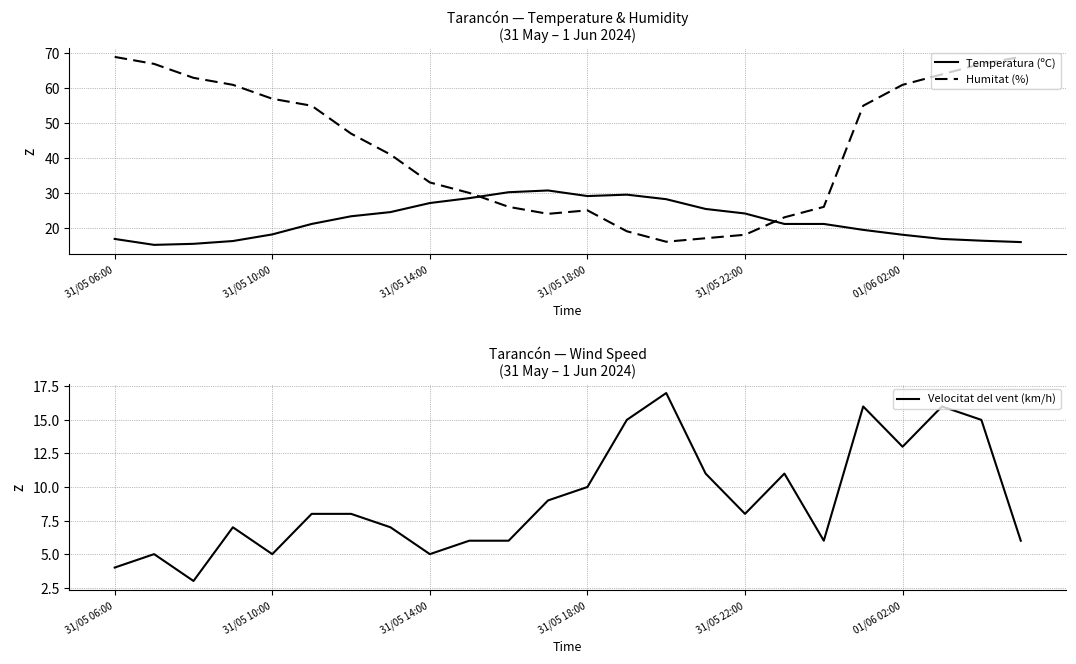

Between which two adjacent categories do Humitat (%) and Velocitat del vent (km/h) first intersect?

13 and 14